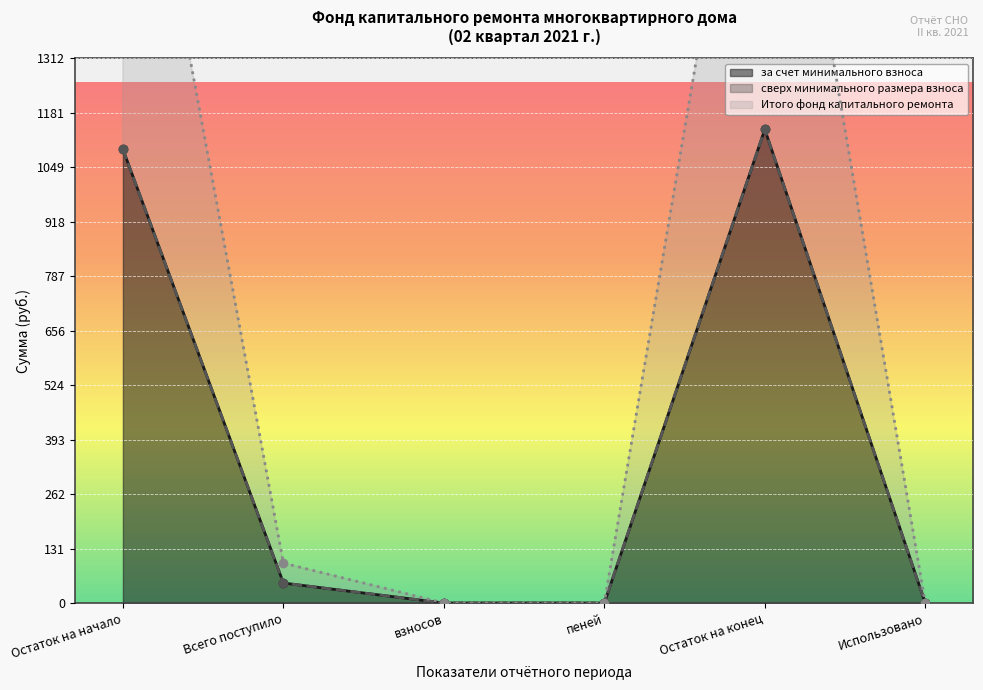

What is the difference between the за счет минимального взноса values at Всего поступило and Остаток на конец?

1093.2